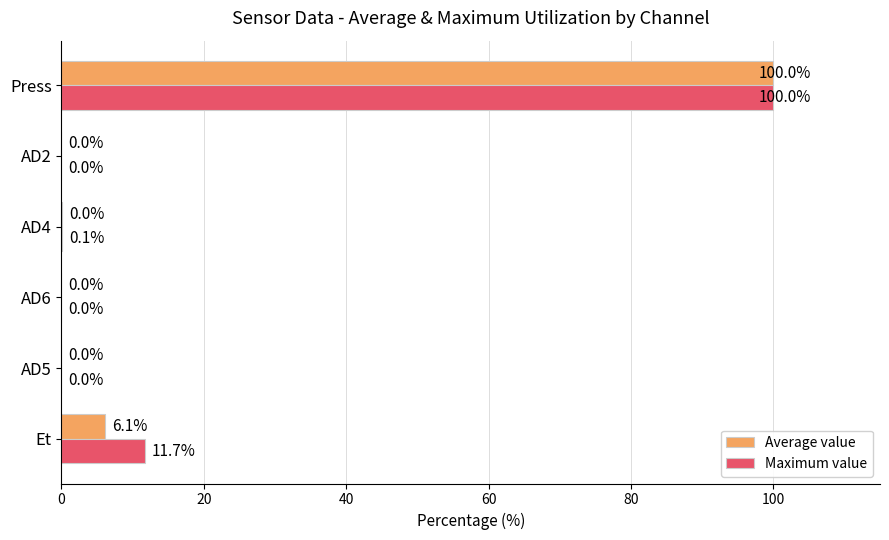

Between Et and AD2, which series saw the biggest shift?

Maximum value